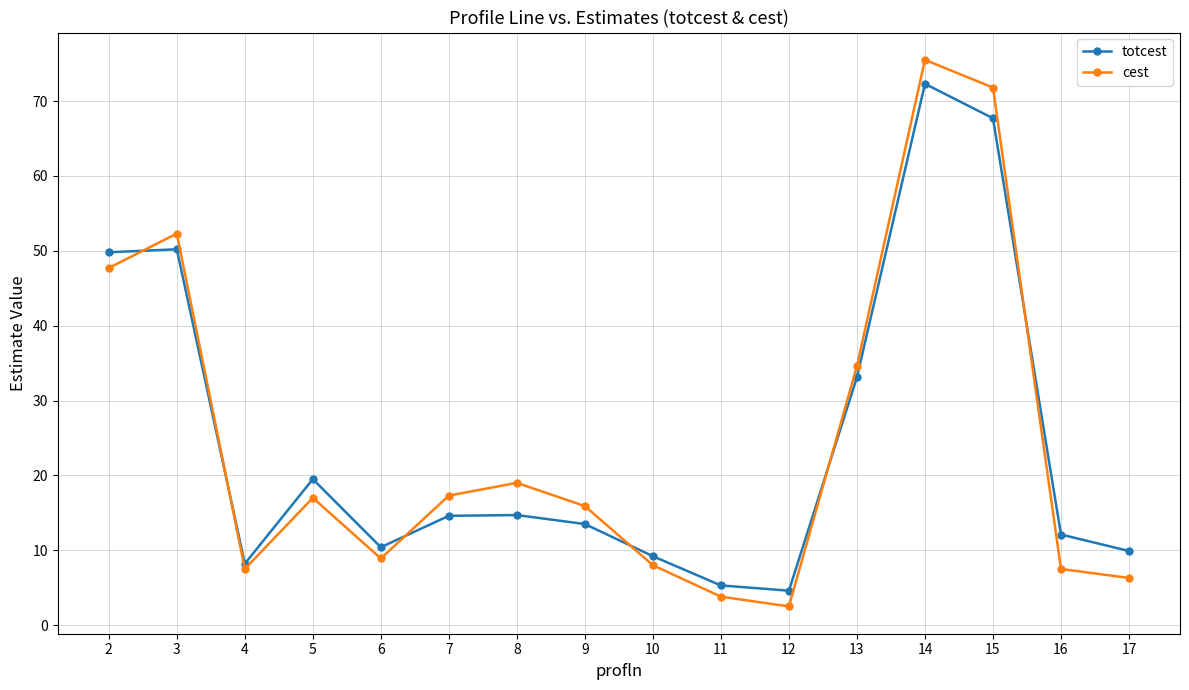

At which label does cest reach its minimum?

12